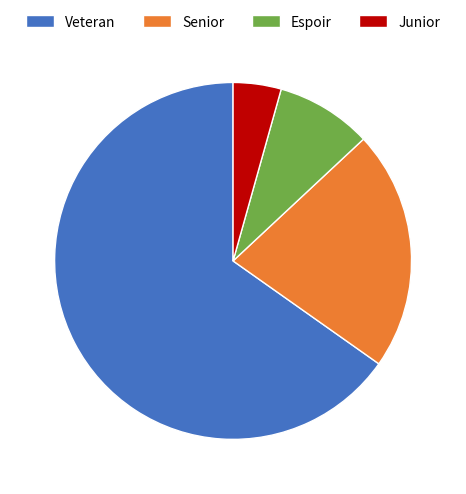

Rank the categories by value from highest to lowest.

Veteran, Senior, Espoir, Junior